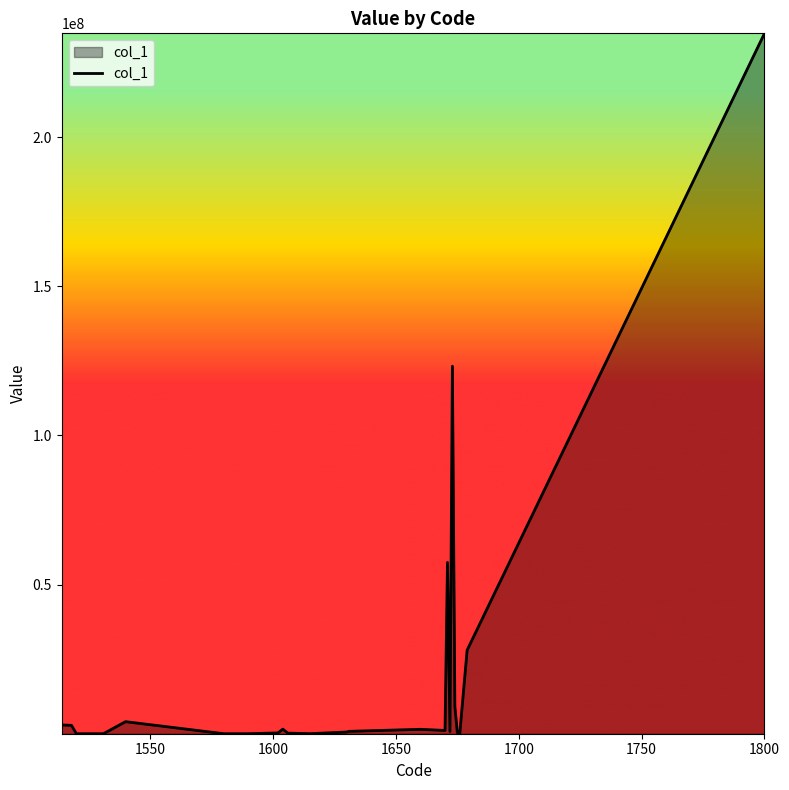

What is the difference between the maximum and minimum values?

234793831